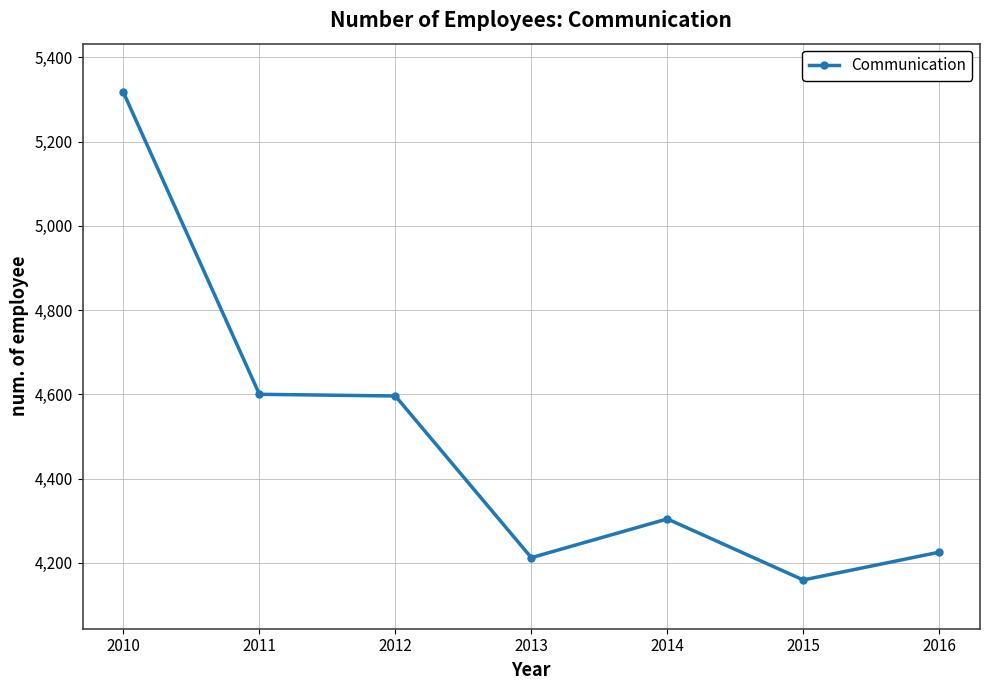

How many values are below 4304?

3